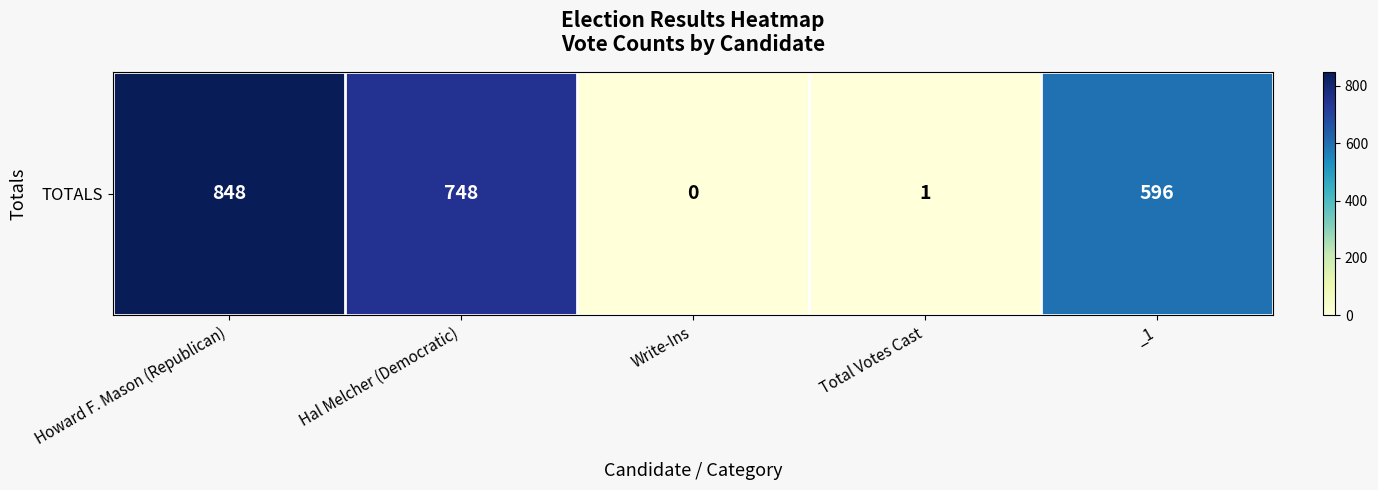

What is the difference between the second highest and second lowest values?

747